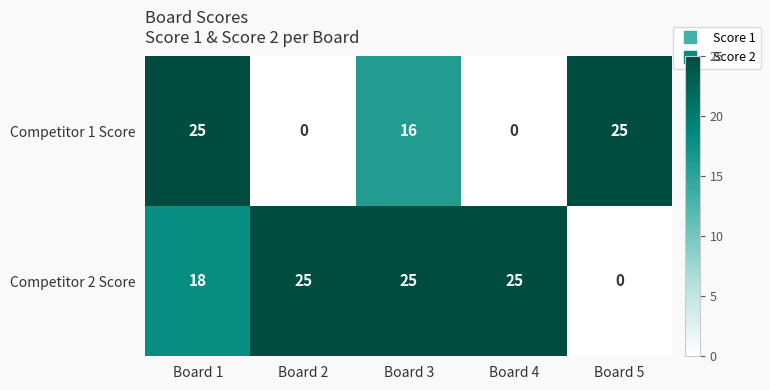

At which label does Competitor 1 Score first exceed 16?

Board 1